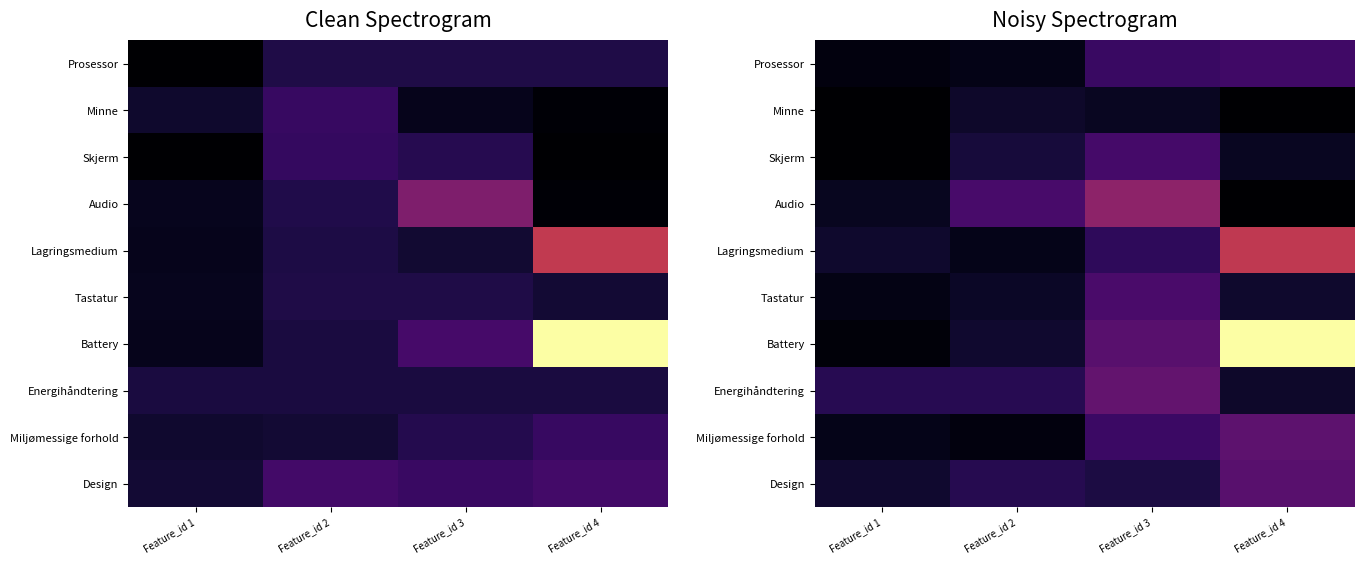

At how many categories does at least one series exceed 0?

4